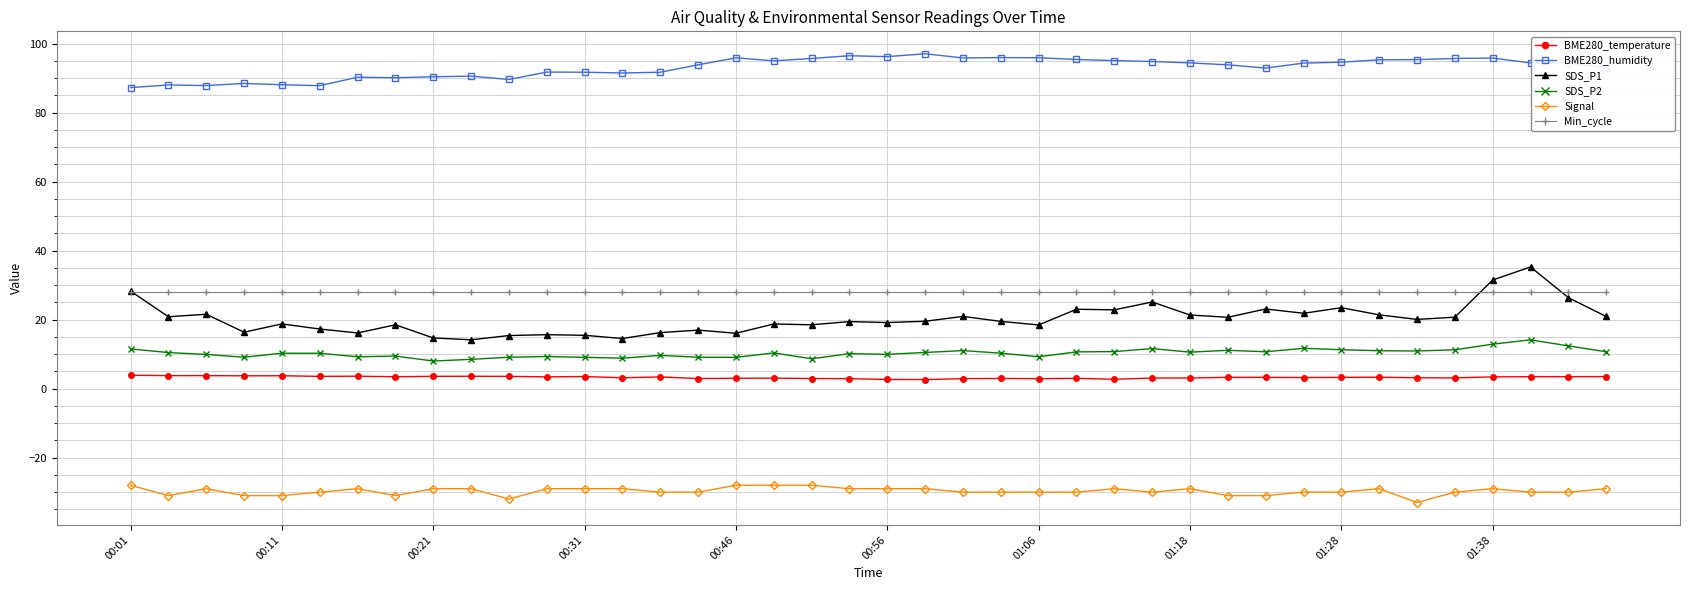

Is this an area chart (filled region under the line)?

No